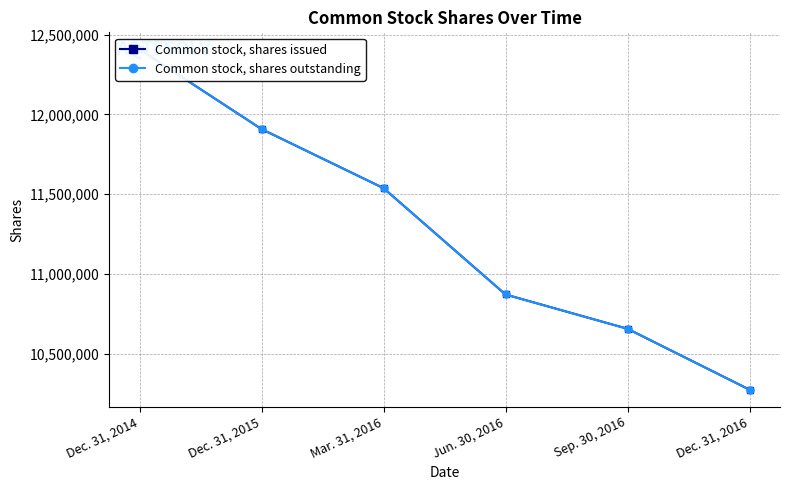

What is the average value of the Common stock, shares issued series?

11275054